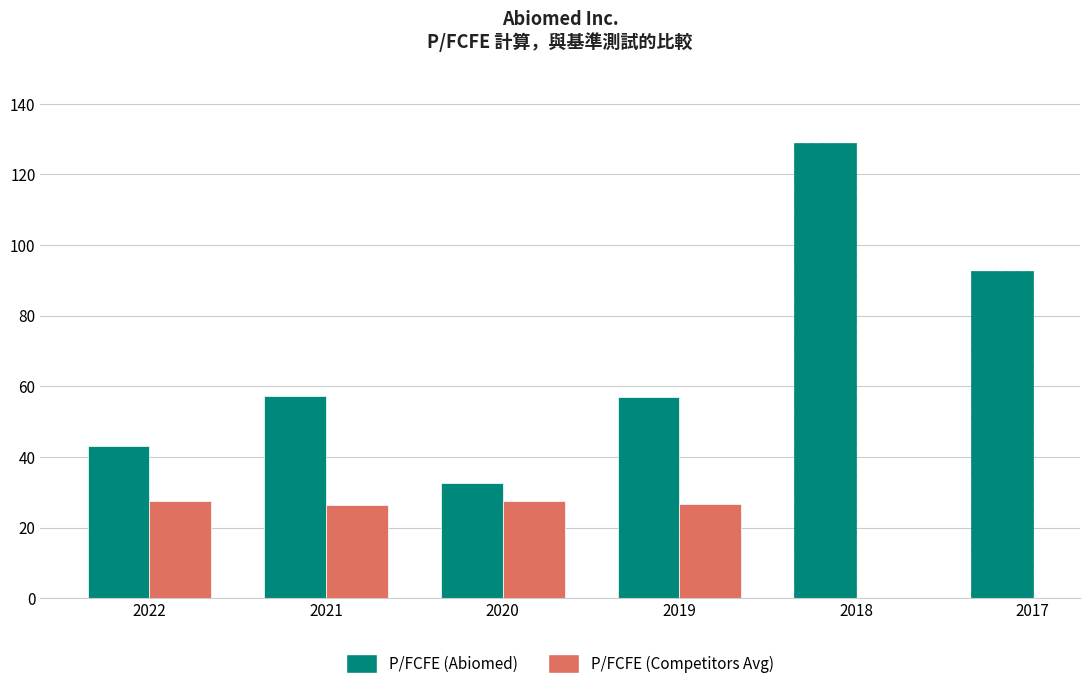

What is the sum of the P/FCFE (Competitors Avg) values at 2017-03-31 and 2021-03-31?

26.2